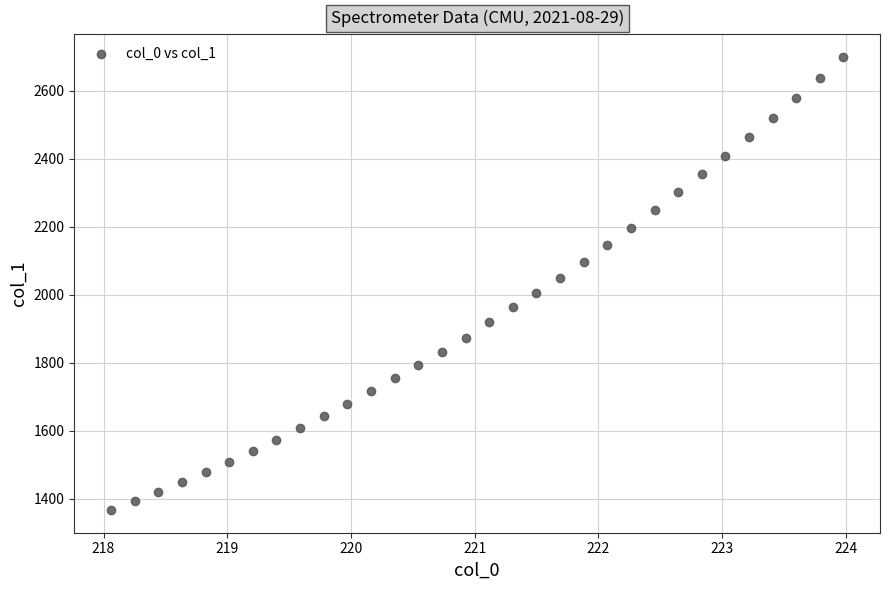

What is the range of Y values (max minus min)?

1331.7